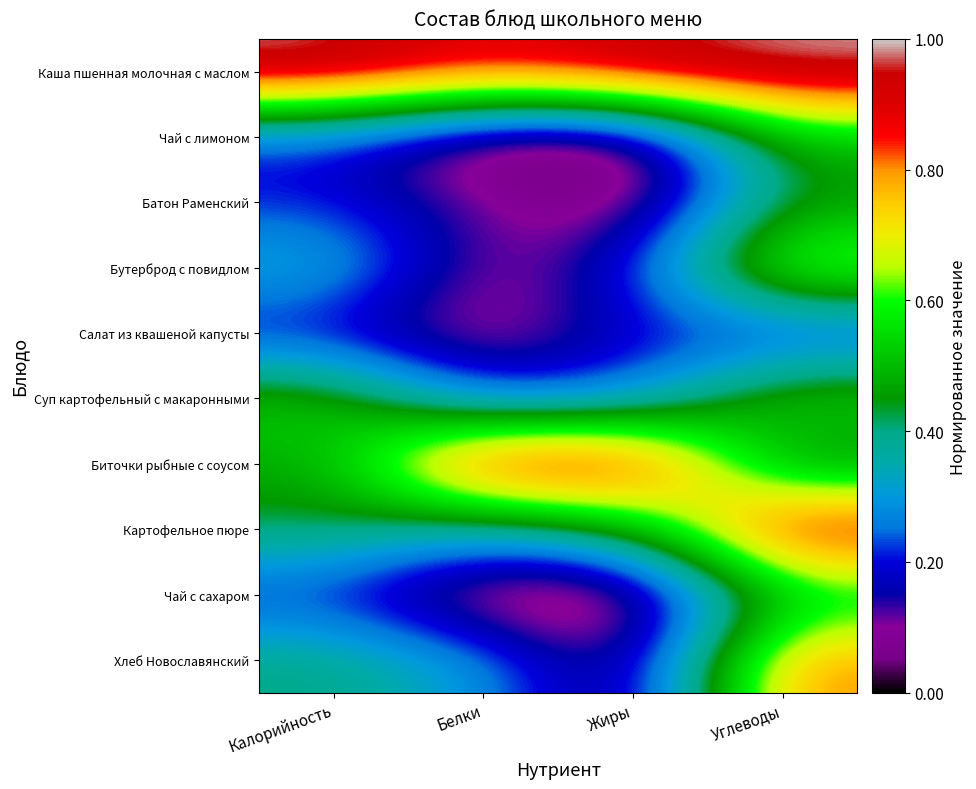

Reading left to right, transcribe all the data shown in this chart.

Каша пшенная молочная с маслом: Калорийность=1.0	Белки=0.9	Жиры=1.0	Углеводы=1.0
Чай с лимоном: Калорийность=0.2	Белки=0.0	Жиры=0.0	Углеводы=0.5
Батон Раменский: Калорийность=0.2	Белки=0.1	Жиры=0.0	Углеводы=0.4
Бутерброд с повидлом: Калорийность=0.4	Белки=0.1	Жиры=0.2	Углеводы=0.7
Салат из квашеной капусты: Калорийность=0.2	Белки=0.0	Жиры=0.2	Углеводы=0.2
Суп картофельный с макаронными: Калорийность=0.5	Белки=0.2	Жиры=0.2	Углеводы=0.6
Биточки рыбные с соусом: Калорийность=0.5	Белки=1.0	Жиры=1.0	Углеводы=0.4
Картофельное пюре: Калорийность=0.4	Белки=0.3	Жиры=0.4	Углеводы=1.0
Чай с сахаром: Калорийность=0.2	Белки=0.0	Жиры=0.0	Углеводы=0.5
Хлеб Новославянский: Калорийность=0.4	Белки=0.3	Жиры=0.0	Углеводы=0.8